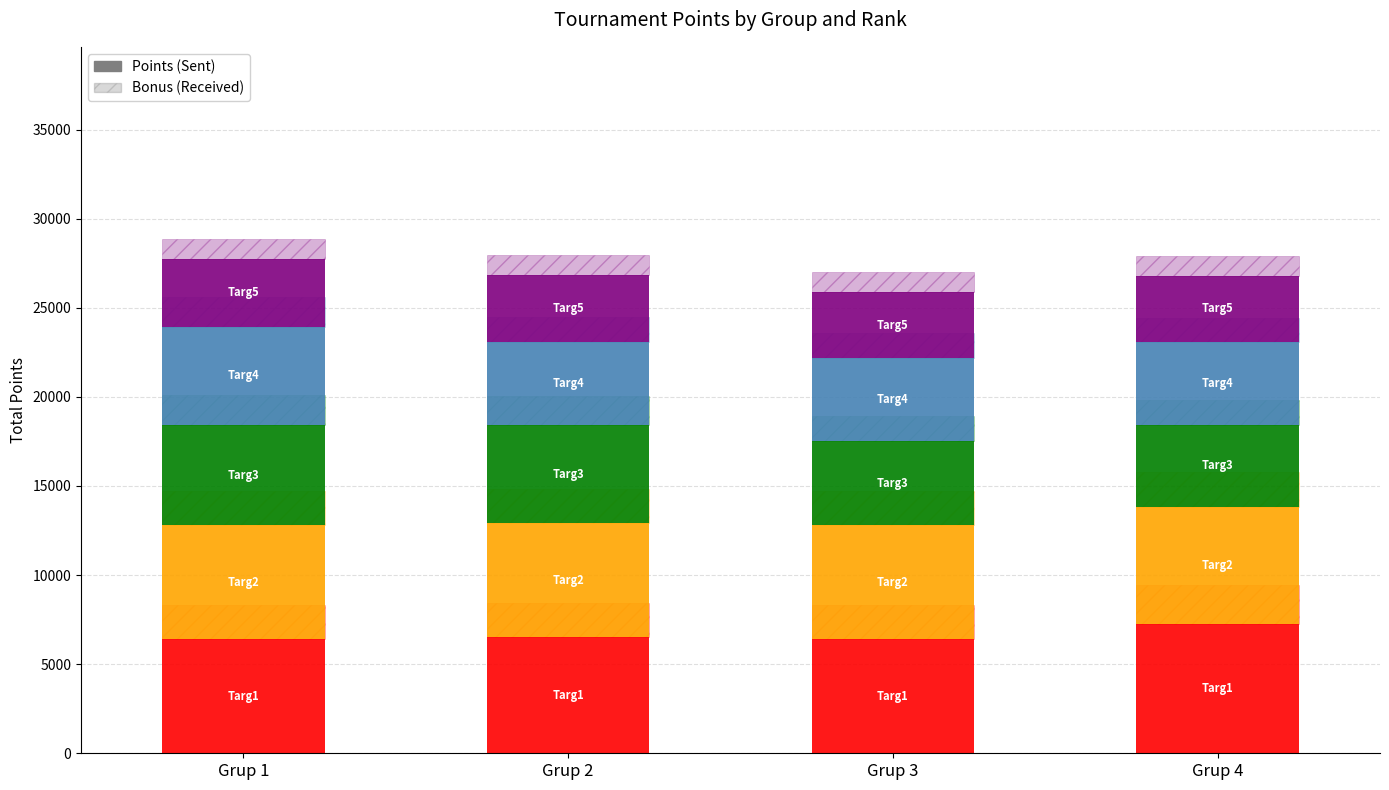

True or false: 4th Place has a value of 4660 at Grup 2.

True